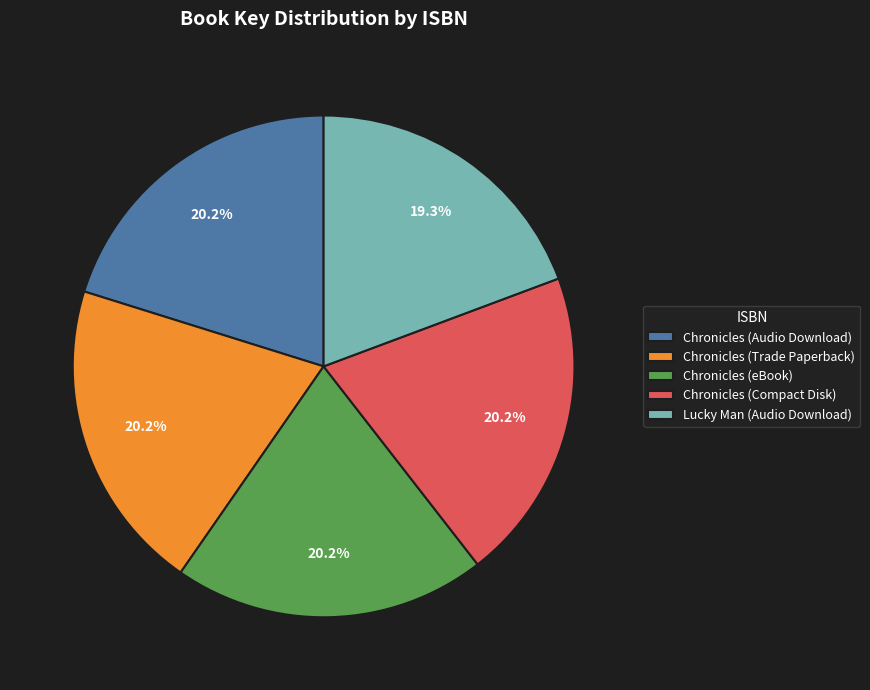

Is the sum of Chronicles (Trade Paperback) and Chronicles (Compact Disk) greater than half?

No